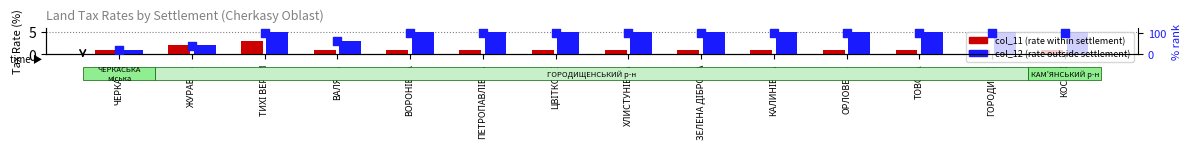

What is the total value across all series at ЦВІТКОВЕ?

106